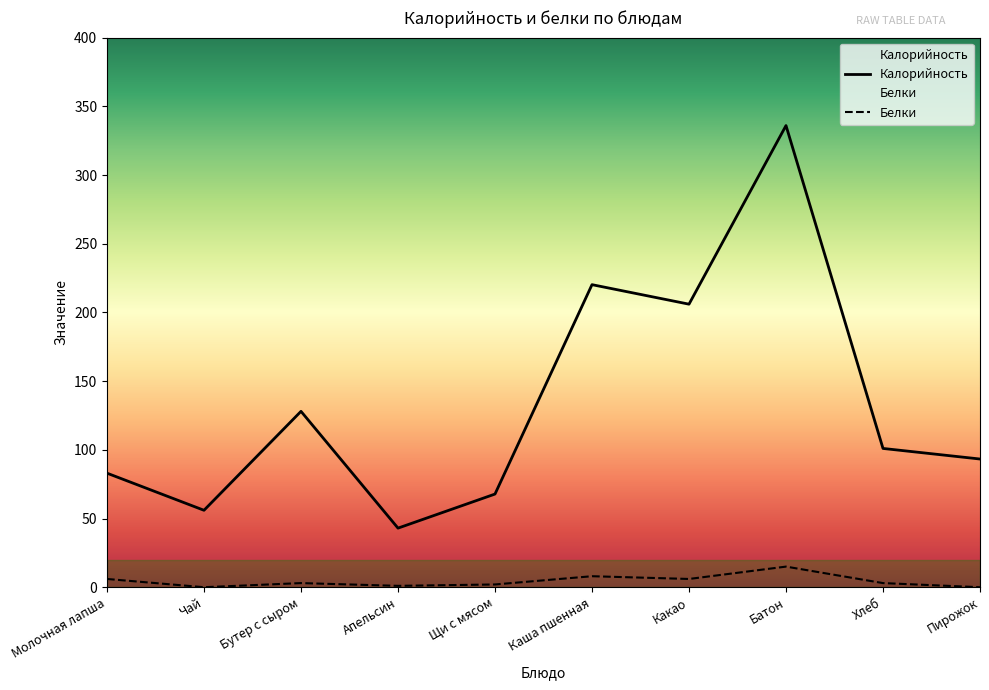

What is the difference between the Белки values at Щи с мясом and Хлеб?

1.0